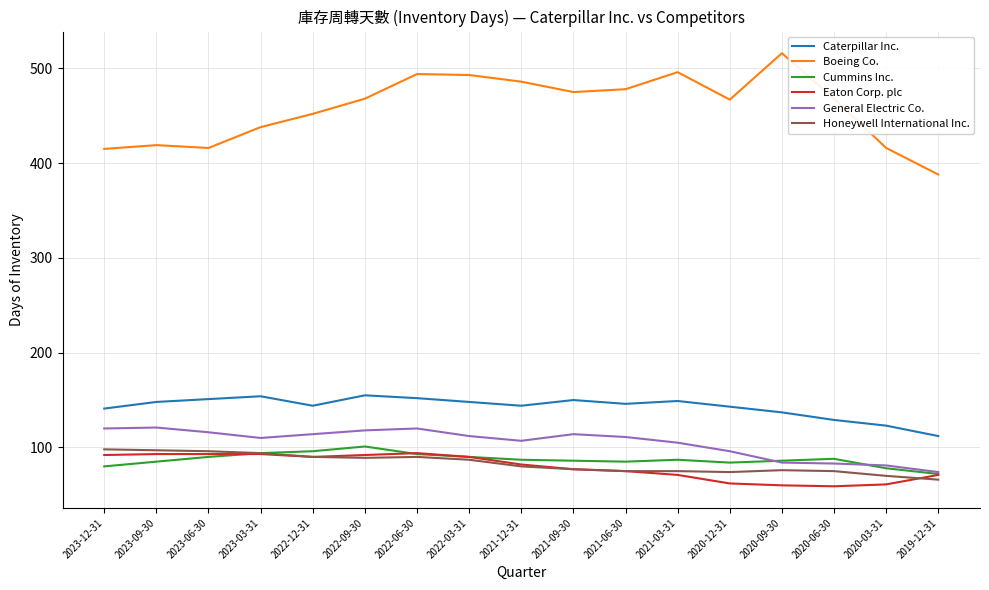

What is the total value across all series at 2023-09-30?

963